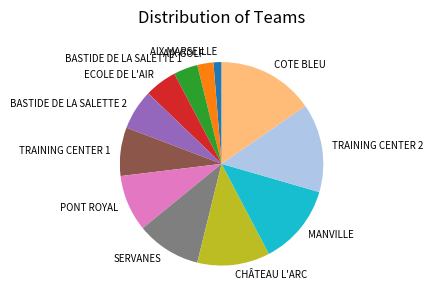

What is the ratio of the value at MANVILLE to the value at ECOLE DE L'AIR?

2.5